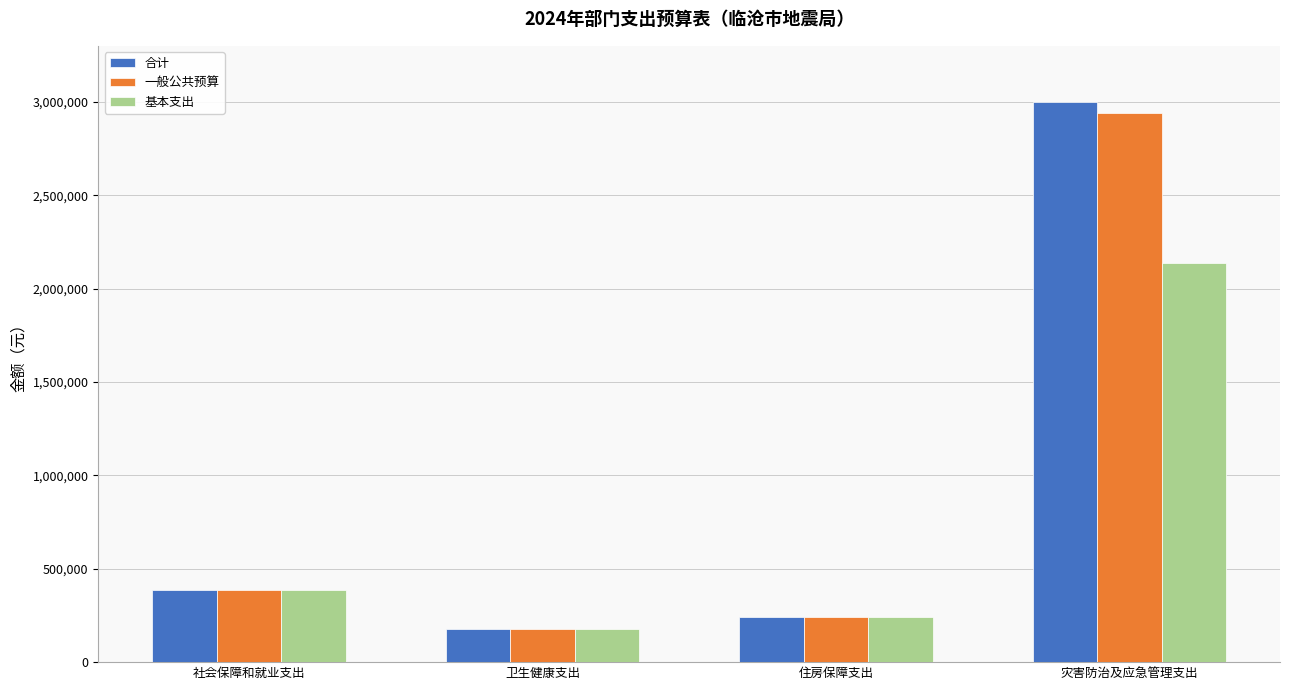

What is the sum of the 基本支出 values at 灾害防治及应急管理支出 and 社会保障和就业支出?

2523374.9